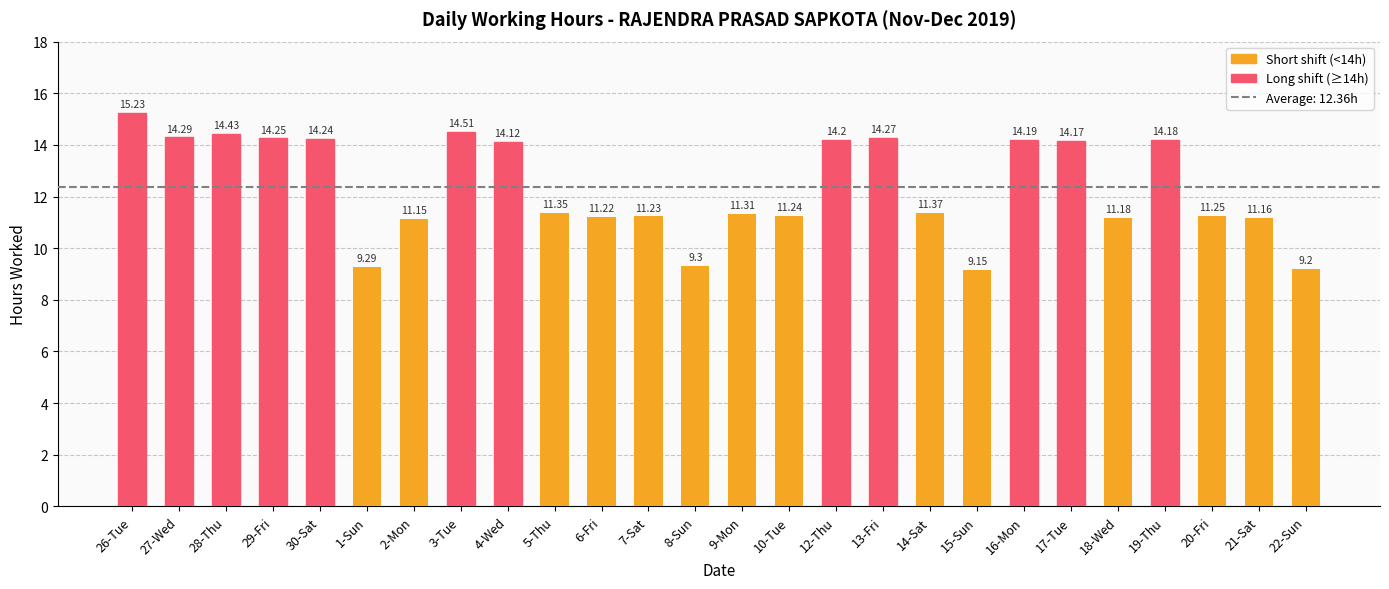

Rank the categories by value from highest to lowest.

26-Tue, 3-Tue, 28-Thu, 27-Wed, 13-Fri, 29-Fri, 30-Sat, 12-Thu, 16-Mon, 19-Thu, 17-Tue, 4-Wed, 14-Sat, 5-Thu, 9-Mon, 20-Fri, 10-Tue, 7-Sat, 6-Fri, 18-Wed, 21-Sat, 2-Mon, 8-Sun, 1-Sun, 22-Sun, 15-Sun